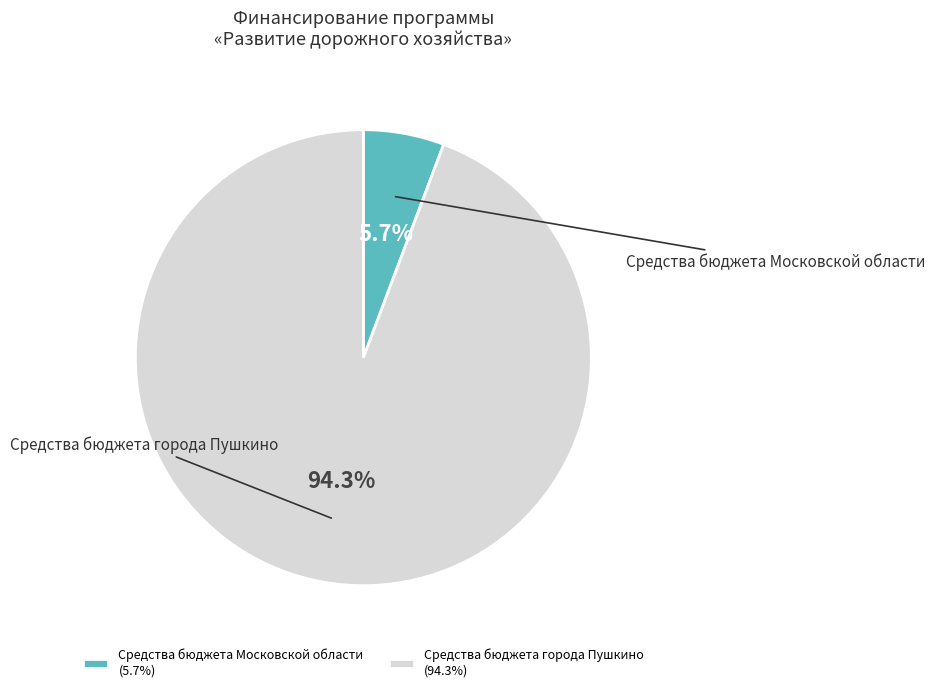

To the nearest percent, what percentage of the pie is Средства бюджета города Пушкино?

94%